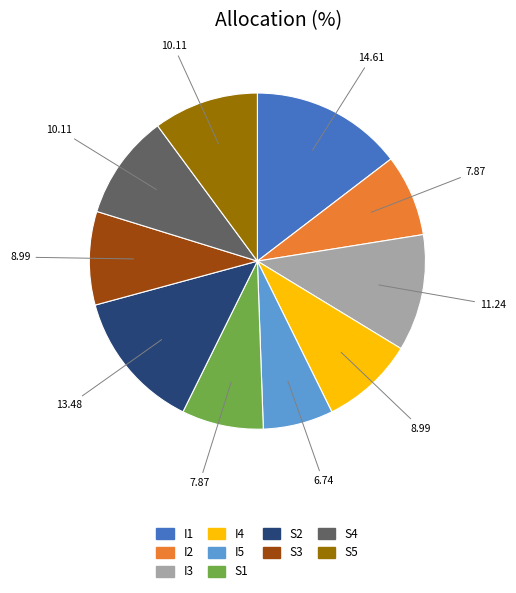

Do I5 and I1 together represent more than half of the pie?

No